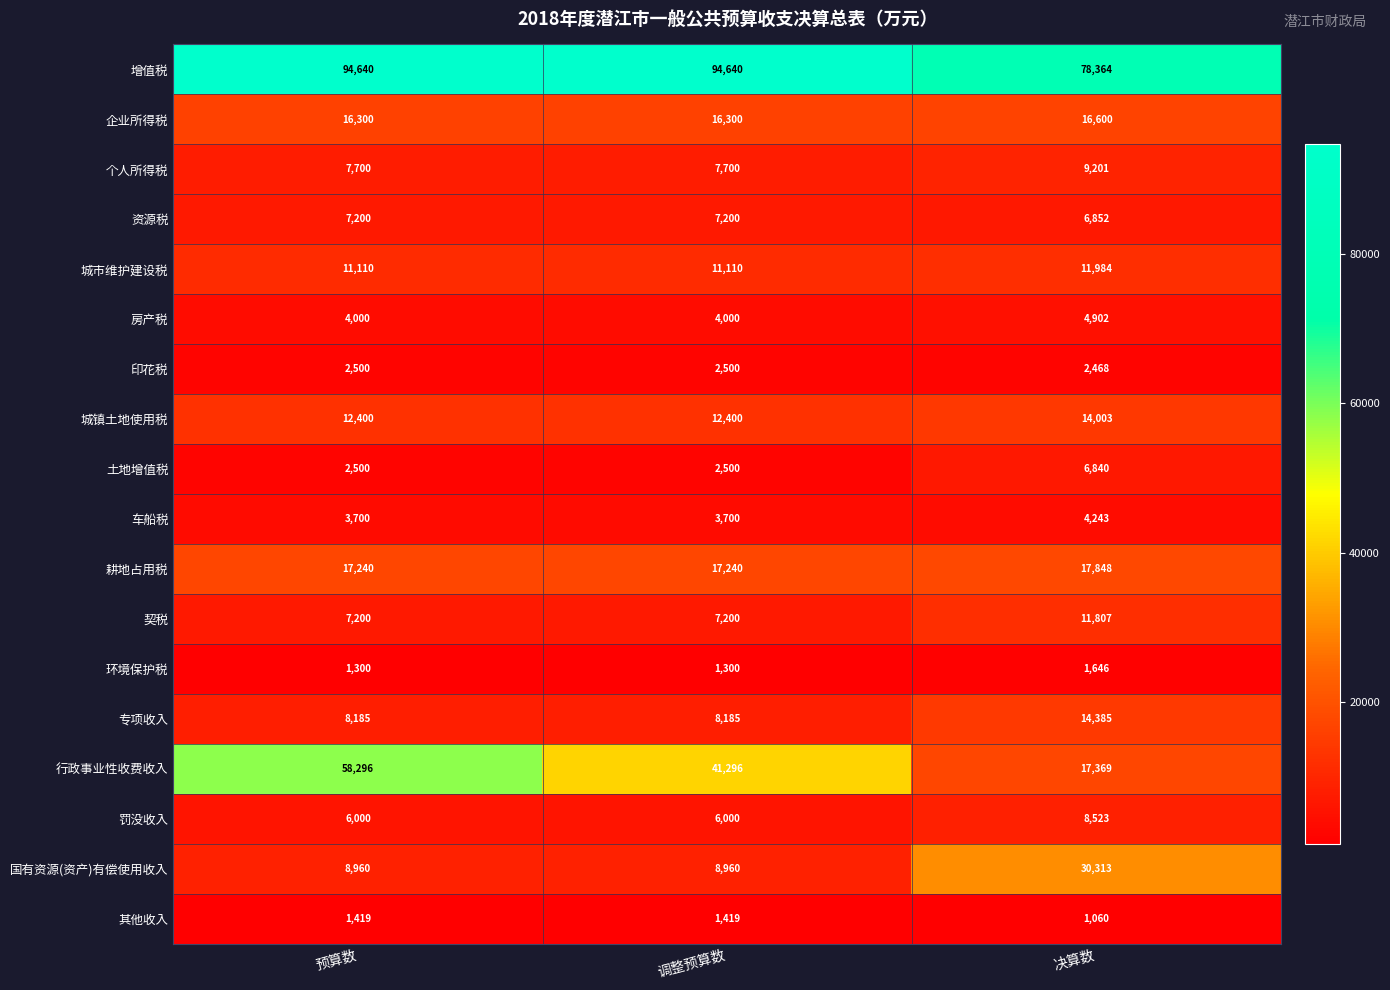

How many 行政事业性收费收入 values are between 17369 and 58296?

3